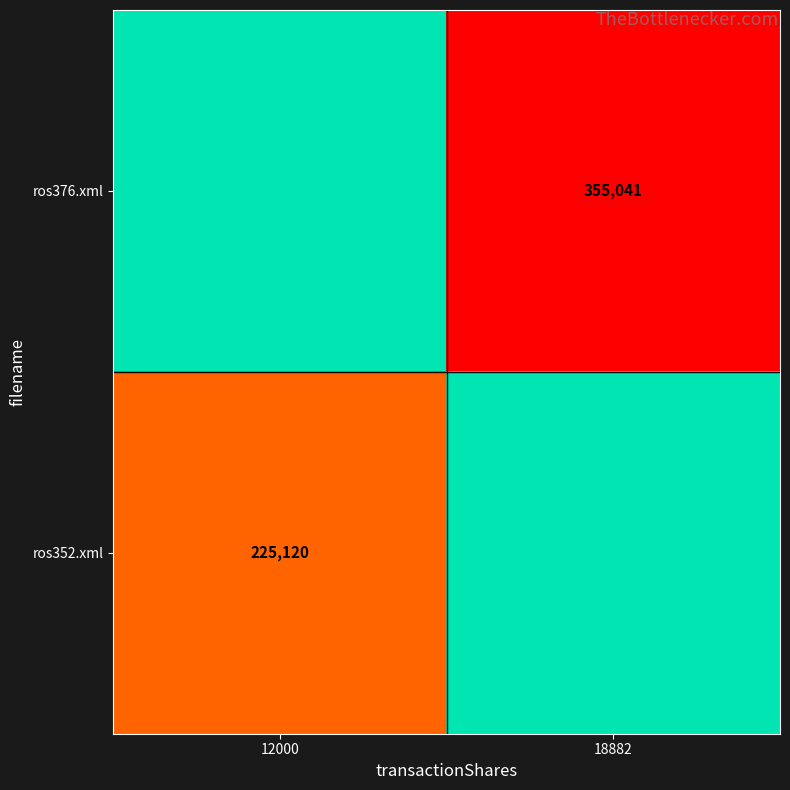

Which category has the highest value across all series?

18882